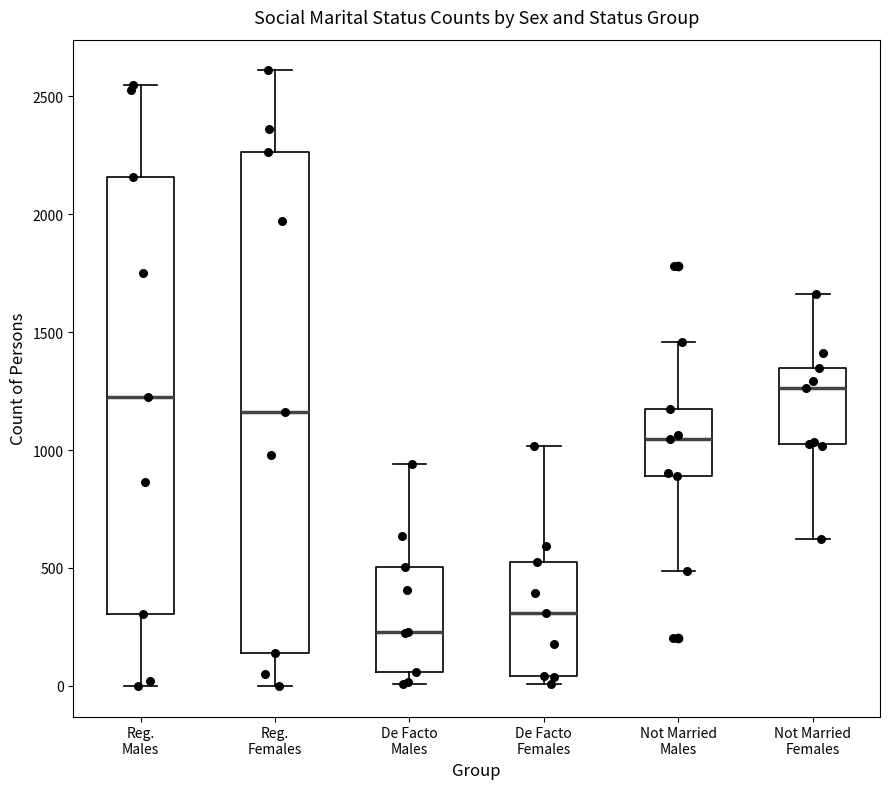

Which box's median line is the lowest?

De Facto Males